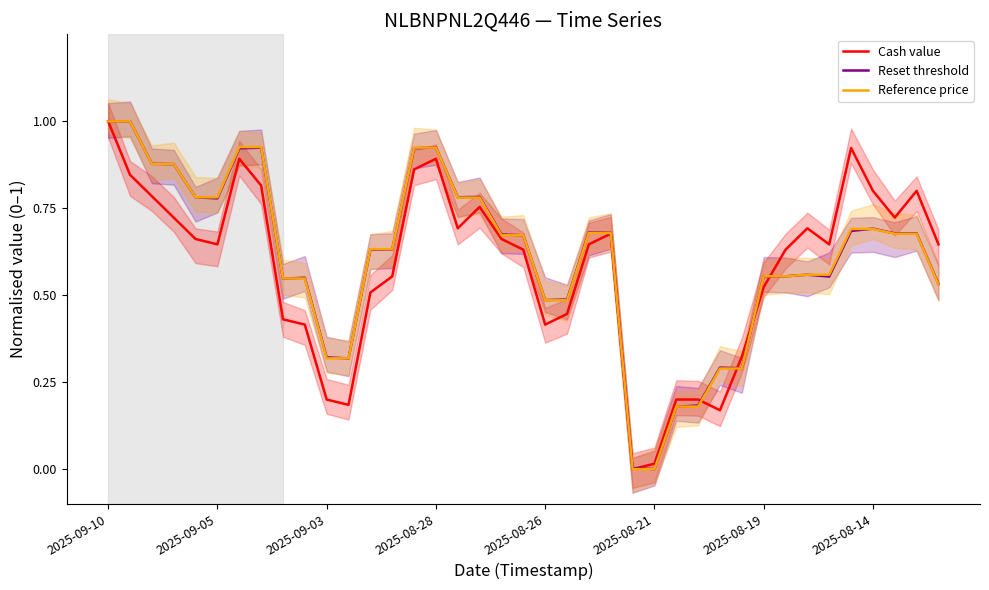

What is the maximum value for Cash value?

1.0